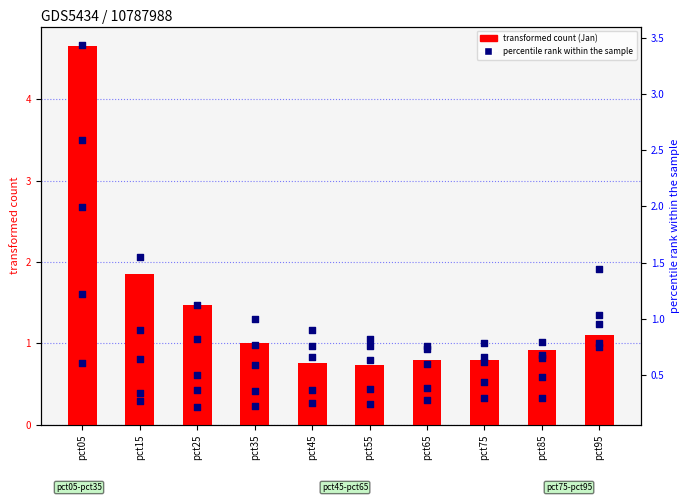

At which category is the sum across all series the highest?

pct05